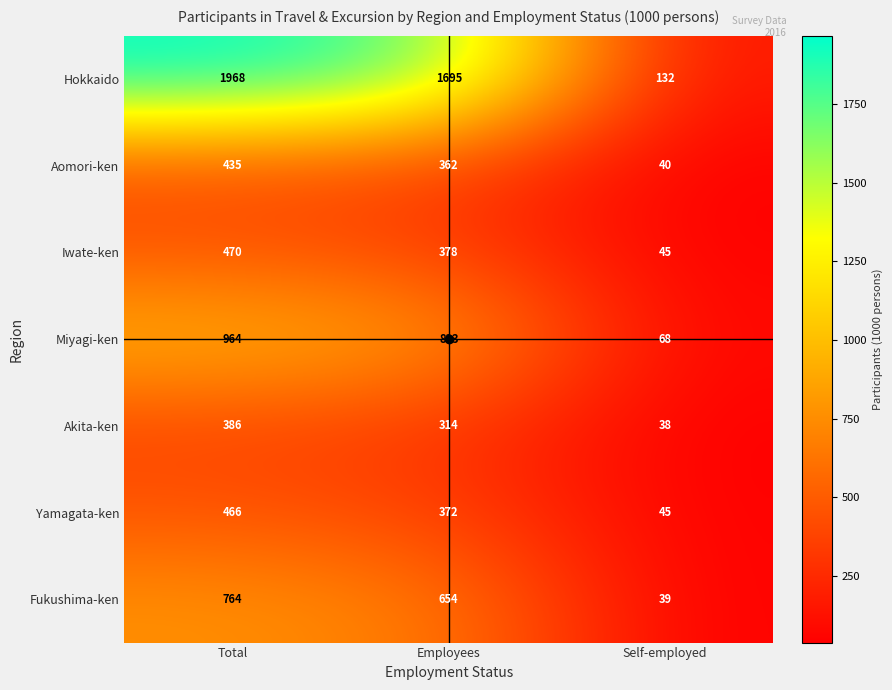

Count the Hokkaido values in the range 132 to 1968.

3